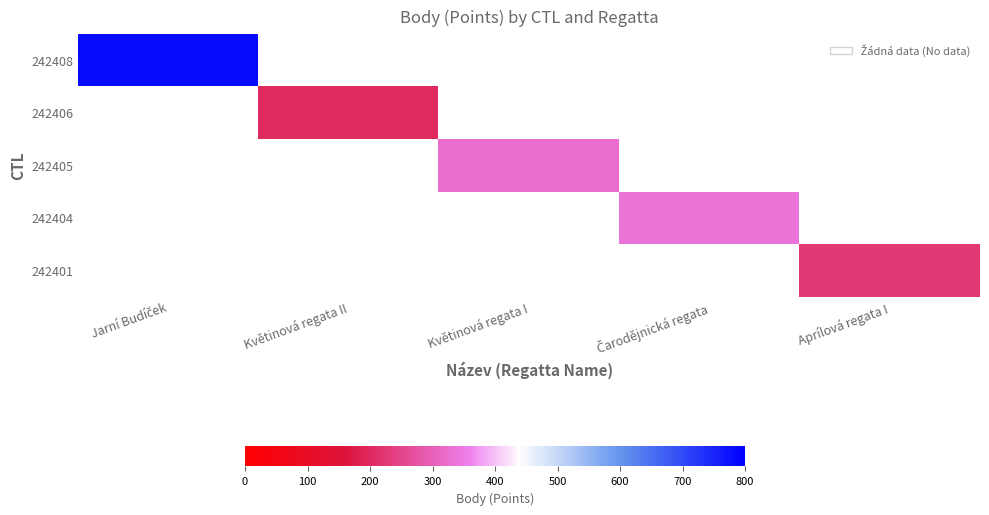

At which category does the chart reach its peak across all series?

Jarní Budíček